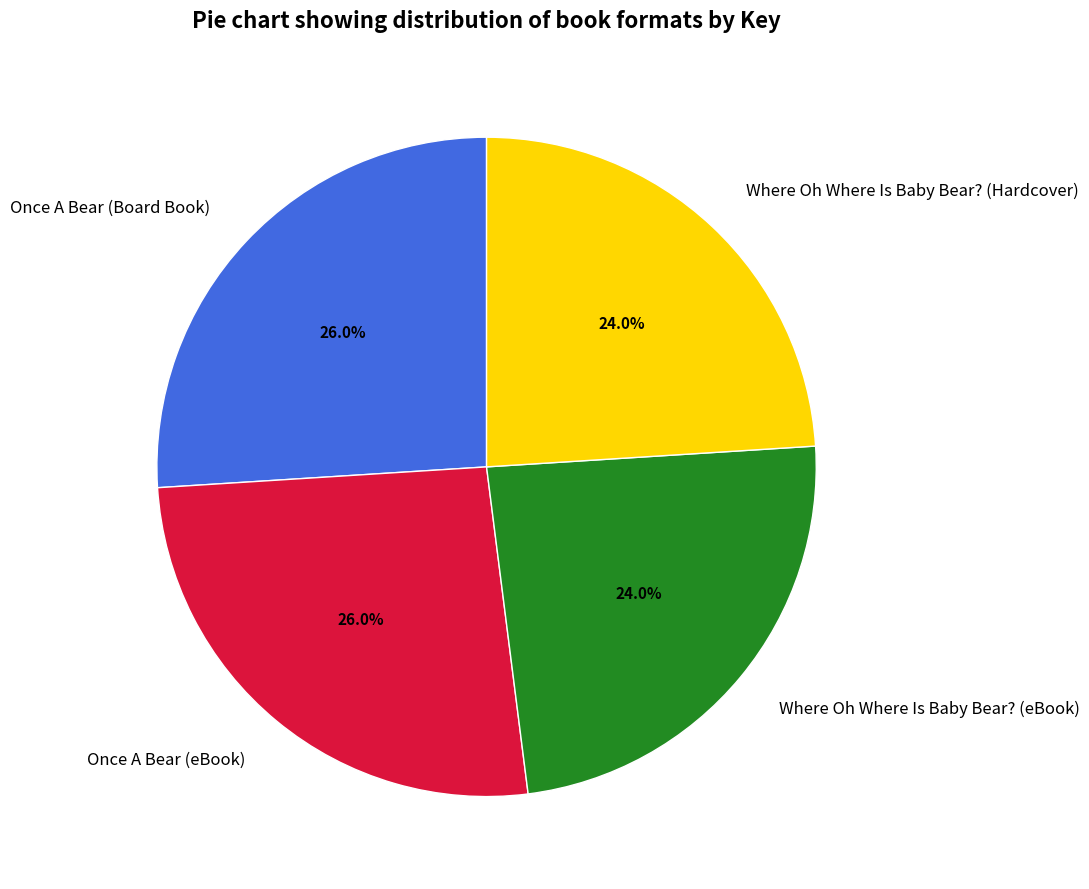

To the nearest percent, what portion does Once A Bear (Board Book) represent?

26%